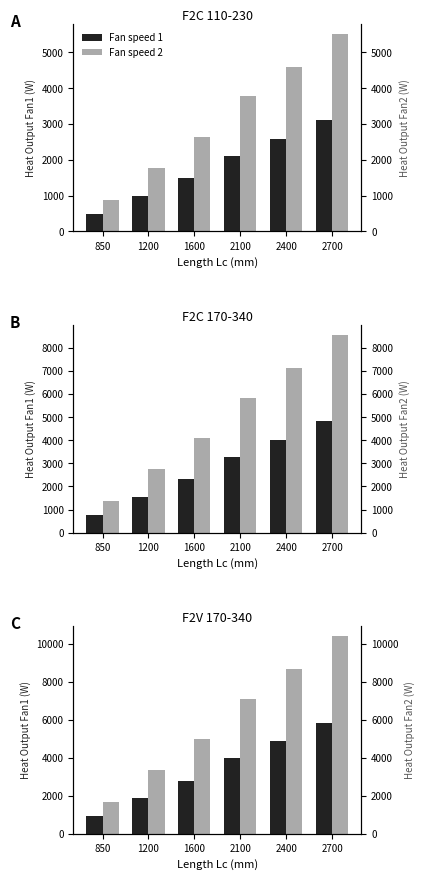

How many values in the Fan speed 1 series are below 3992?

3